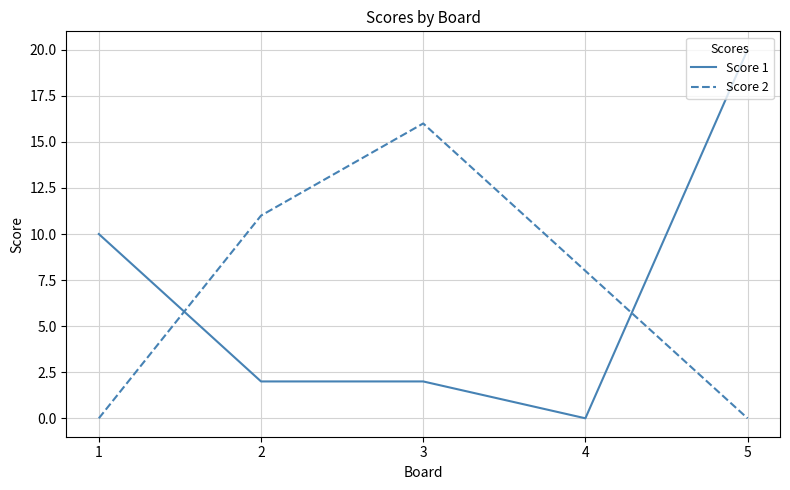

True or false: Score 1 and Score 2 intersect in this chart.

True